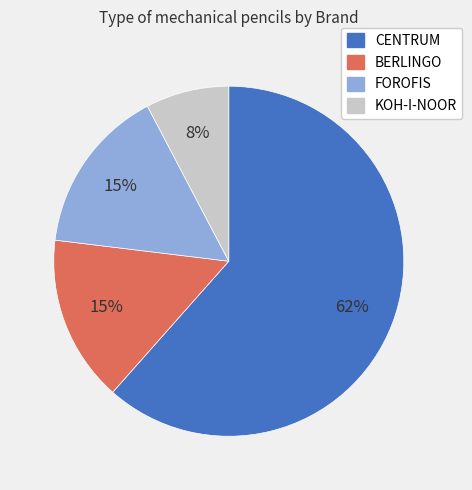

Is the sum of BERLINGO and KOH-I-NOOR greater than half?

No